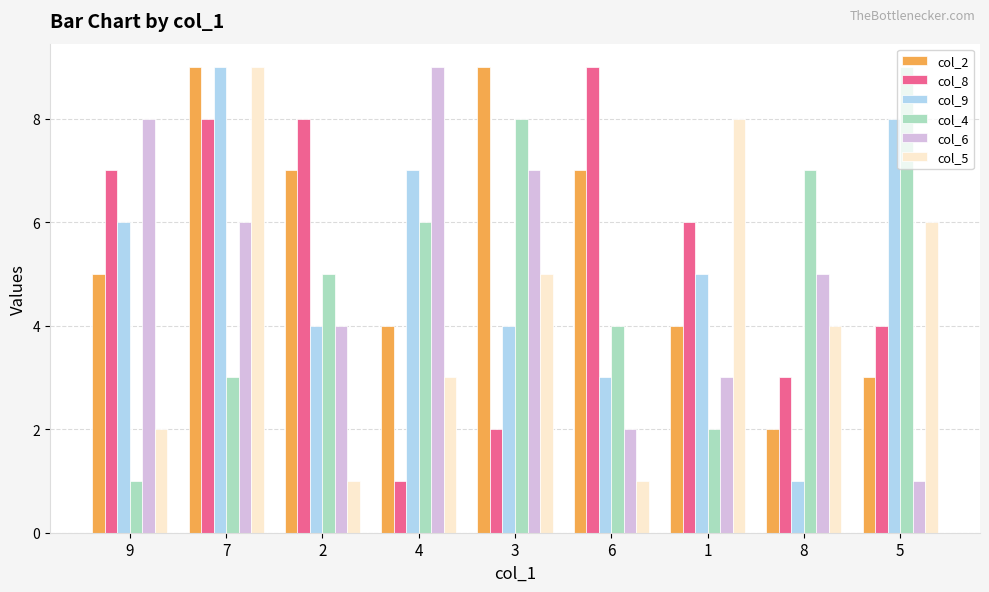

Reading left to right, list all the values displayed in this chart.

col_2: 5	9	7	4	9	7	4	2	3
col_8: 7	8	8	1	2	9	6	3	4
col_9: 6	9	4	7	4	3	5	1	8
col_4: 1	3	5	6	8	4	2	7	9
col_6: 8	6	4	9	7	2	3	5	1
col_5: 2	9	1	3	5	1	8	4	6